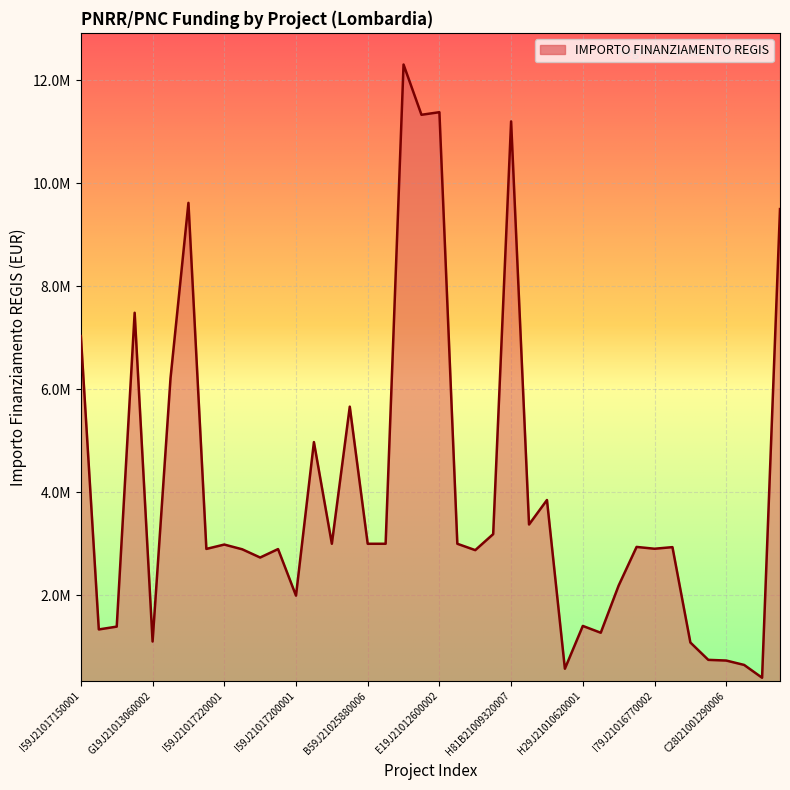

Does the chart display data point markers on the line(s)?

No